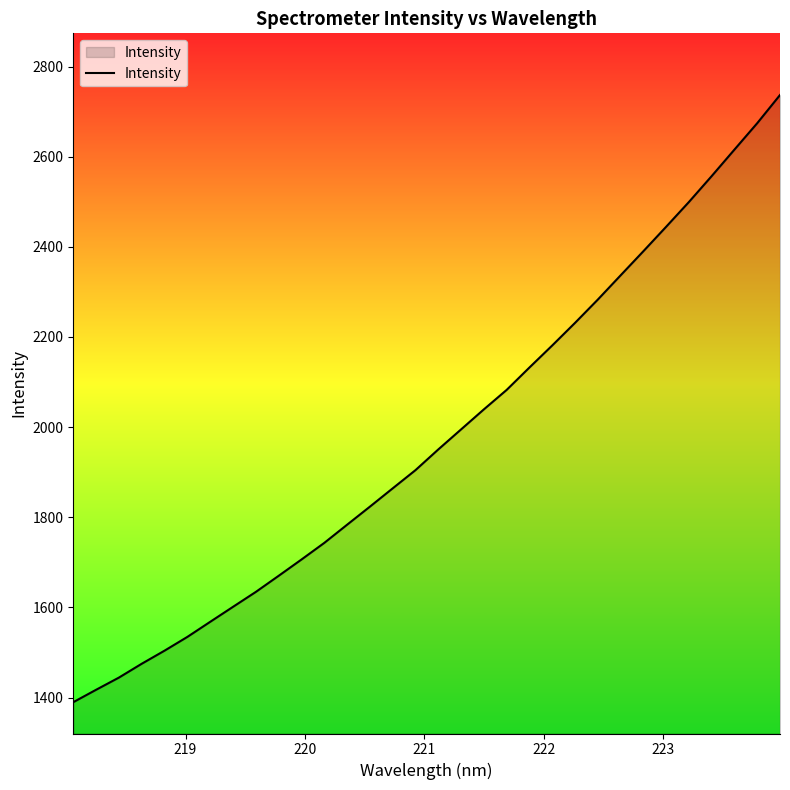

How many values exceed 1950?

16